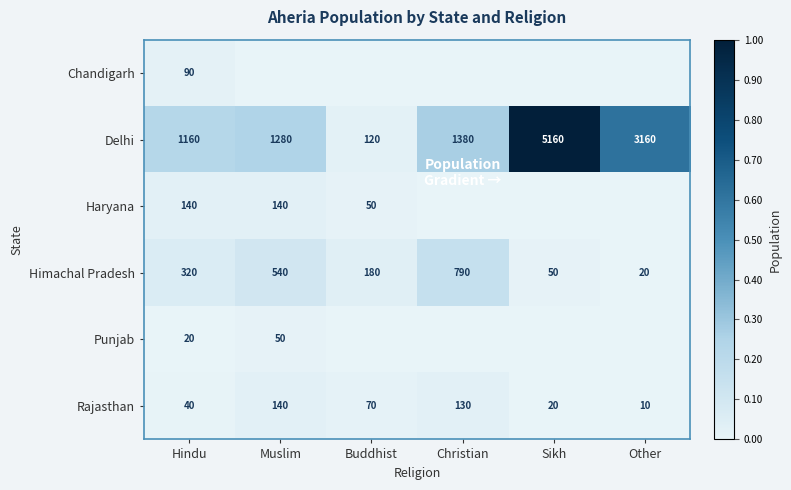

Rank the categories by Himachal Pradesh value from lowest to highest.

Other, Sikh, Buddhist, Hindu, Muslim, Christian